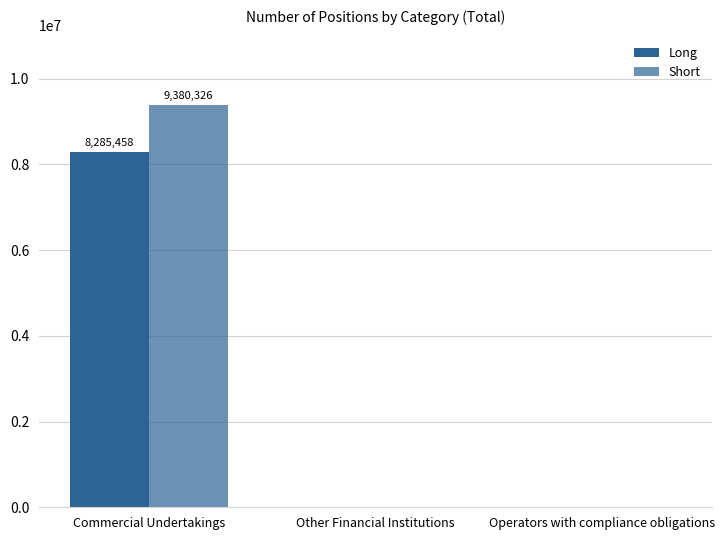

What is the average value of the Long series?

2761819